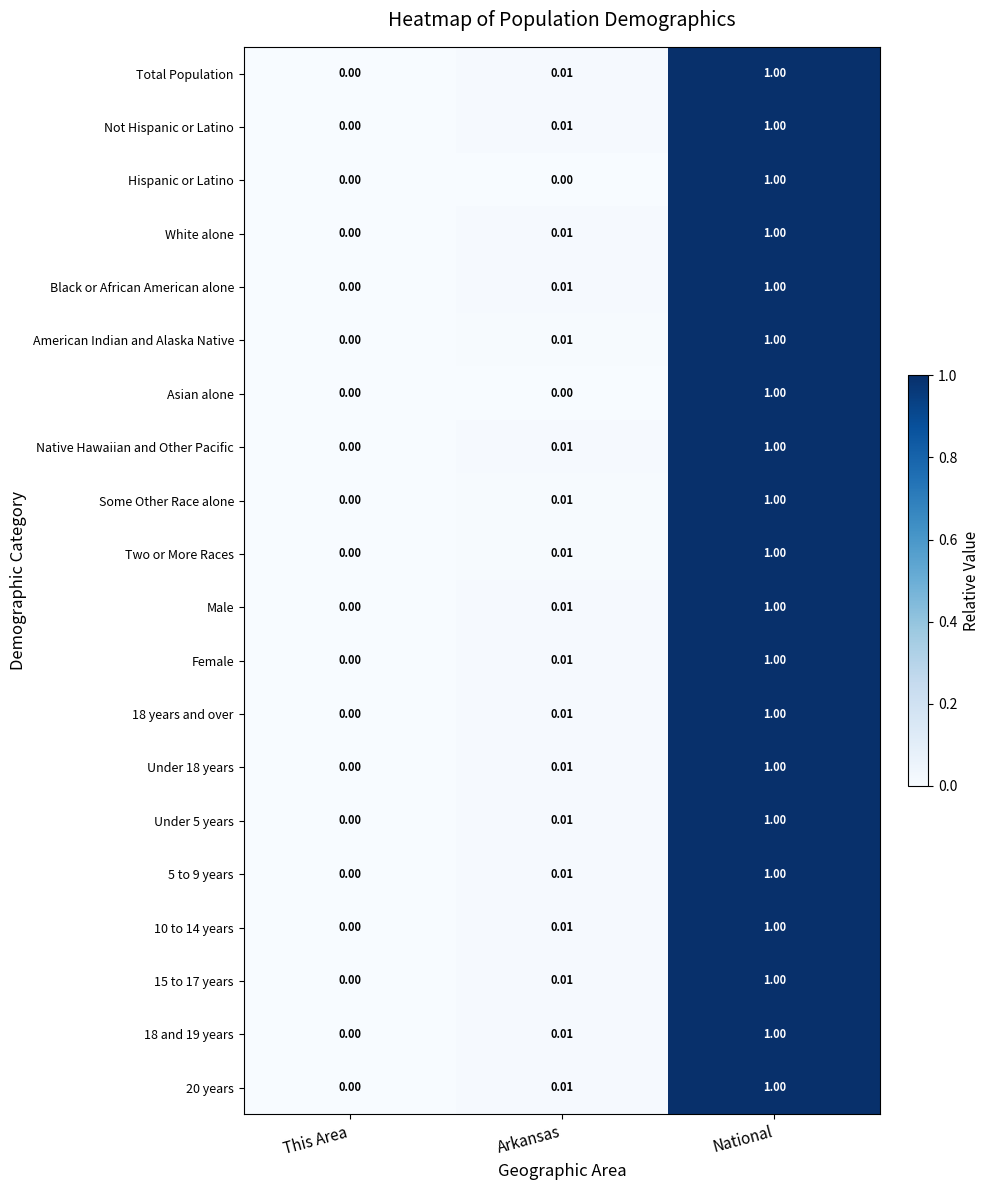

Is the value of 18 and 19 years at National greater than the value of 15 to 17 years at Arkansas?

Yes